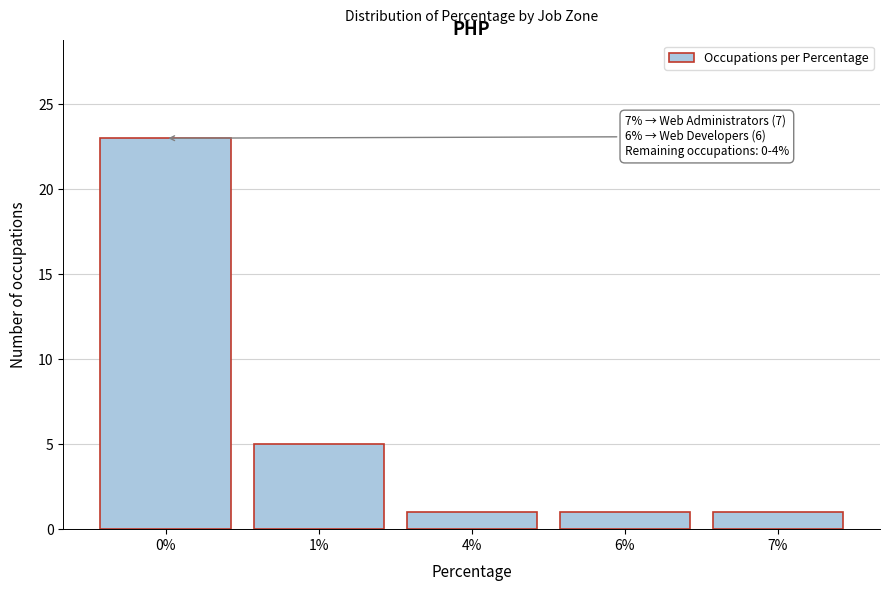

Reading left to right, what are all the values shown in this chart?

23	5	1	1	1